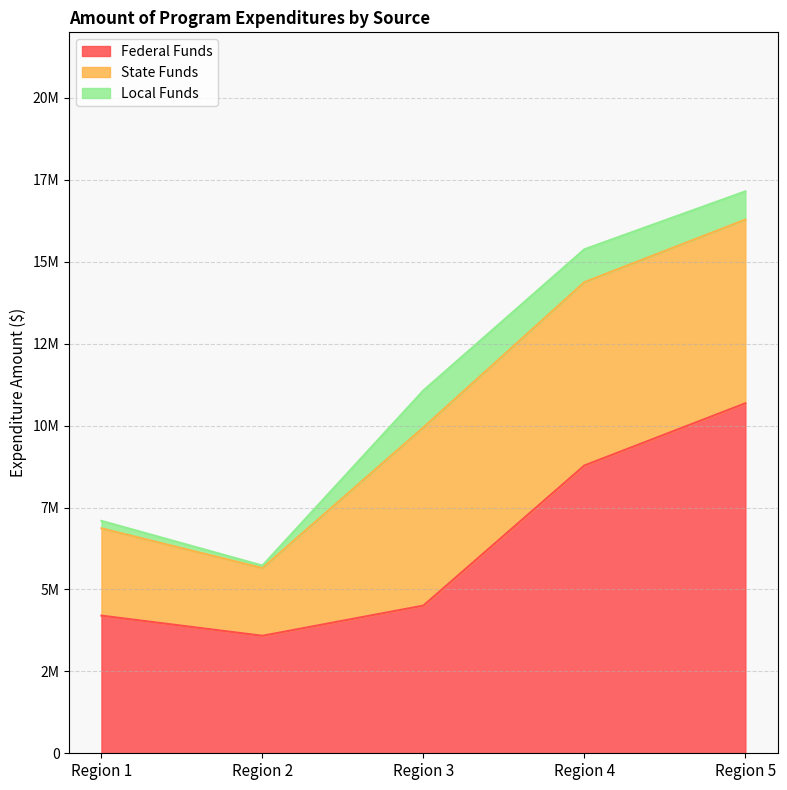

Is it true that State Funds equals 2945762 at Region 2?

False